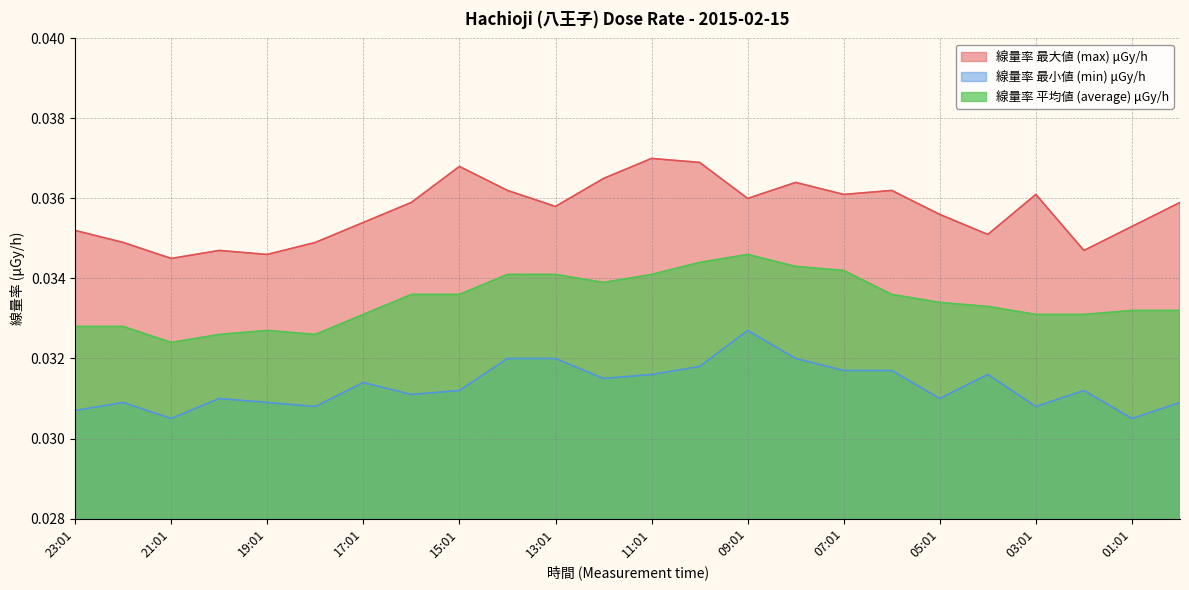

True or false: 線量率 平均値 (average) μGy/h has a value of 0.0 at 17:01.

True